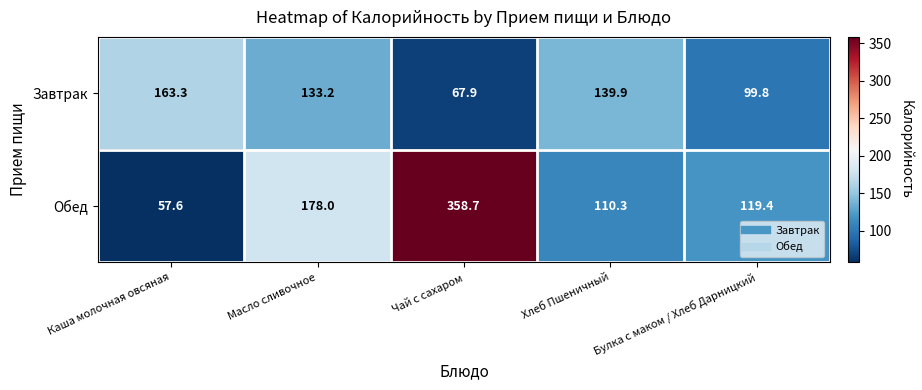

Which label corresponds to the smallest value in the chart?

Каша молочная овсяная